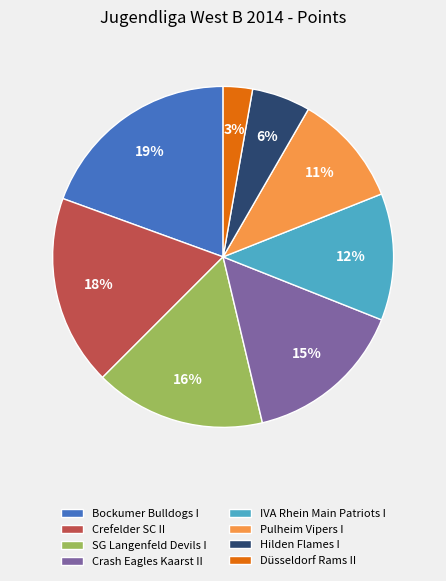

Do SG Langenfeld Devils I and Crefelder SC II together represent more than half of the pie?

No